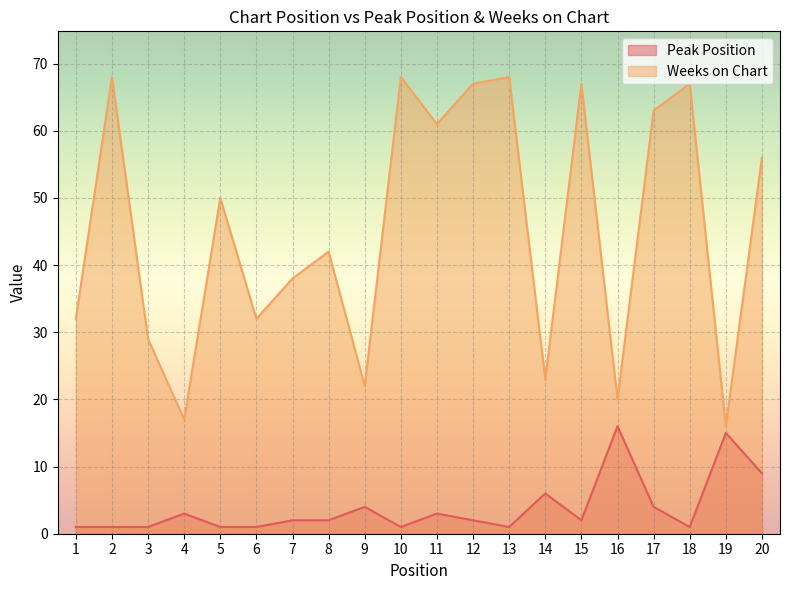

Is the value of Peak Position at 2 greater than the value of Weeks on Chart at 12?

No